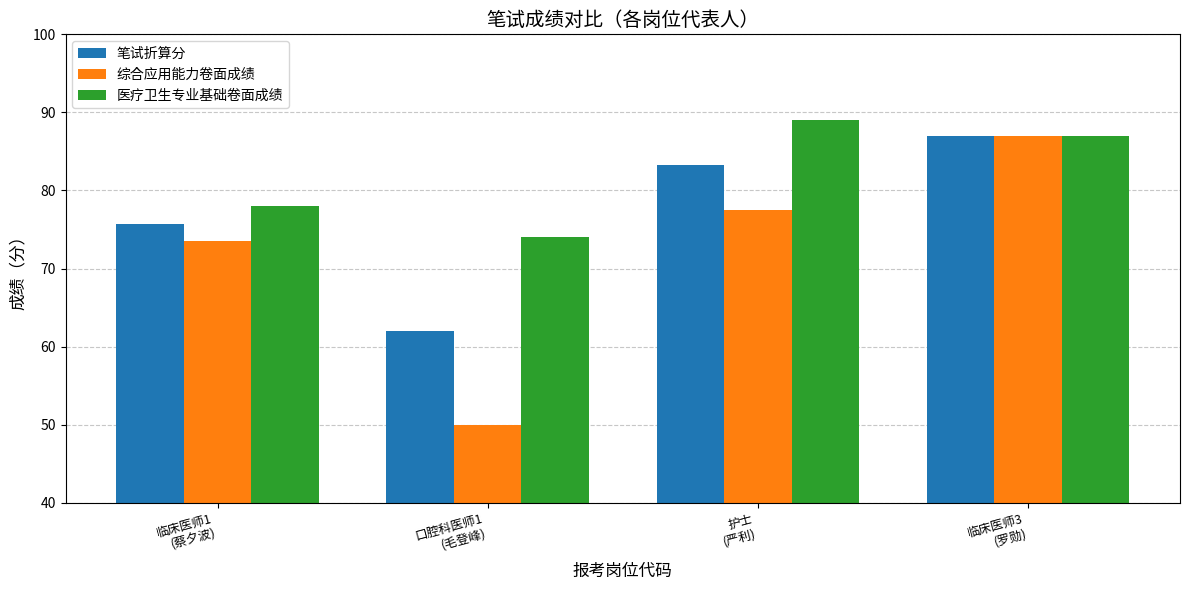

Rank the series by their average value, from highest to lowest.

医疗卫生专业基础卷面成绩, 笔试折算分, 综合应用能力卷面成绩